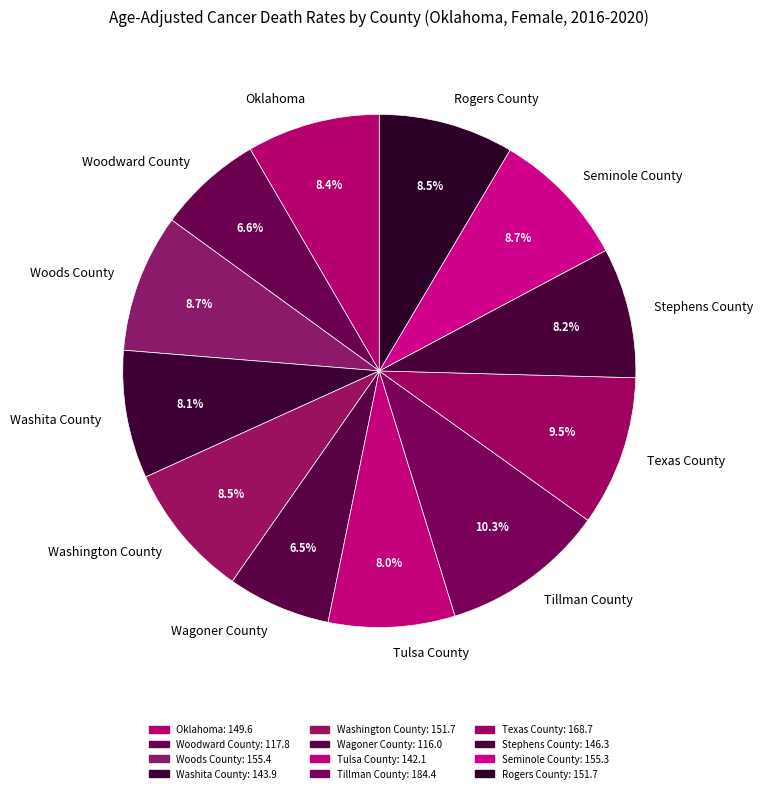

Is Rogers County the majority of the pie?

No